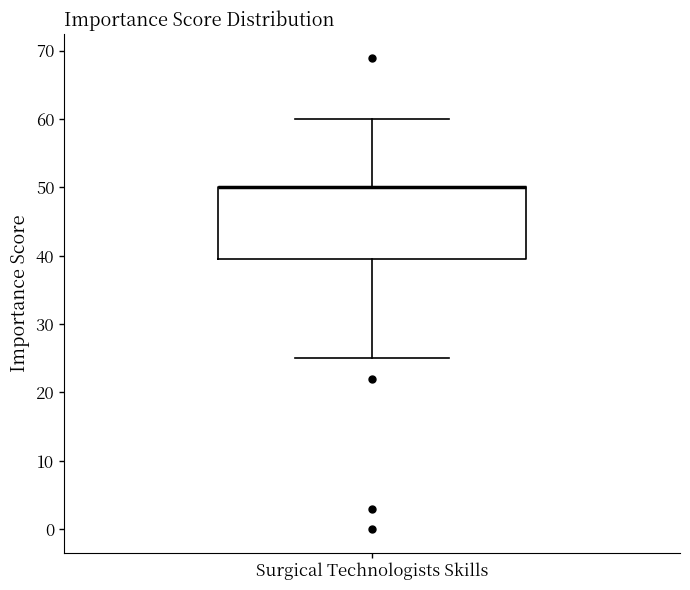

Transcribe this box plot: give where the median line is, the range the box spans, and where the two whiskers end, as read against the y-axis. The values are not printed on the chart, so give them approximately, as read against the axis.

median 50 (drawn on the box's upper edge), box 40 to 50, whiskers 25 to 60